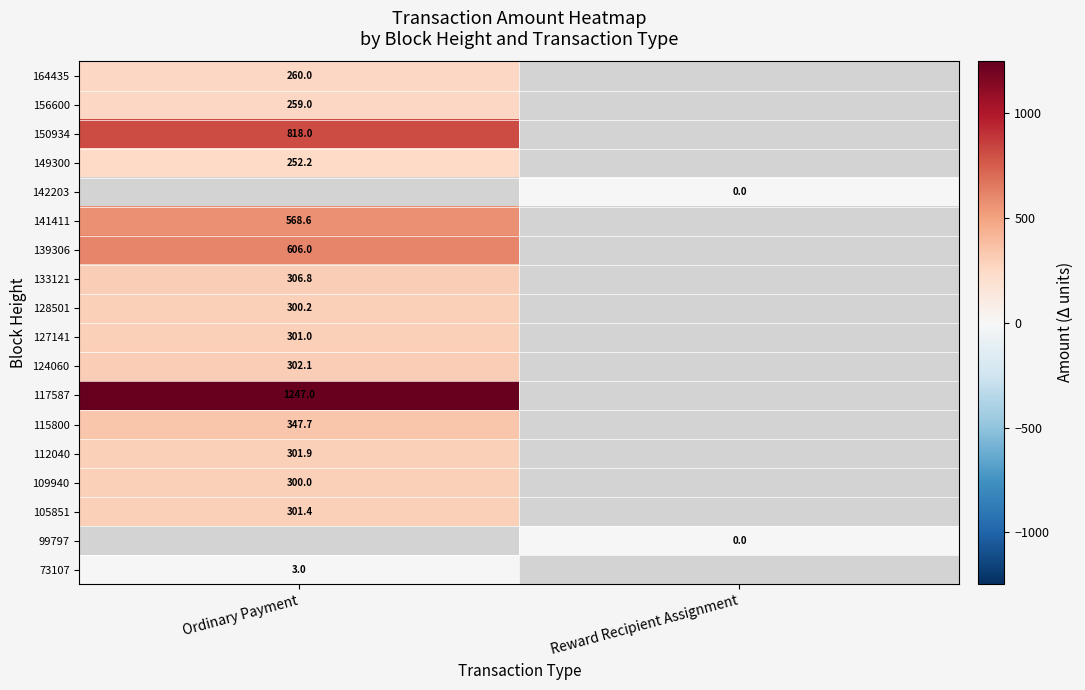

Is it true that 115800 equals 347.7 at Ordinary Payment?

True